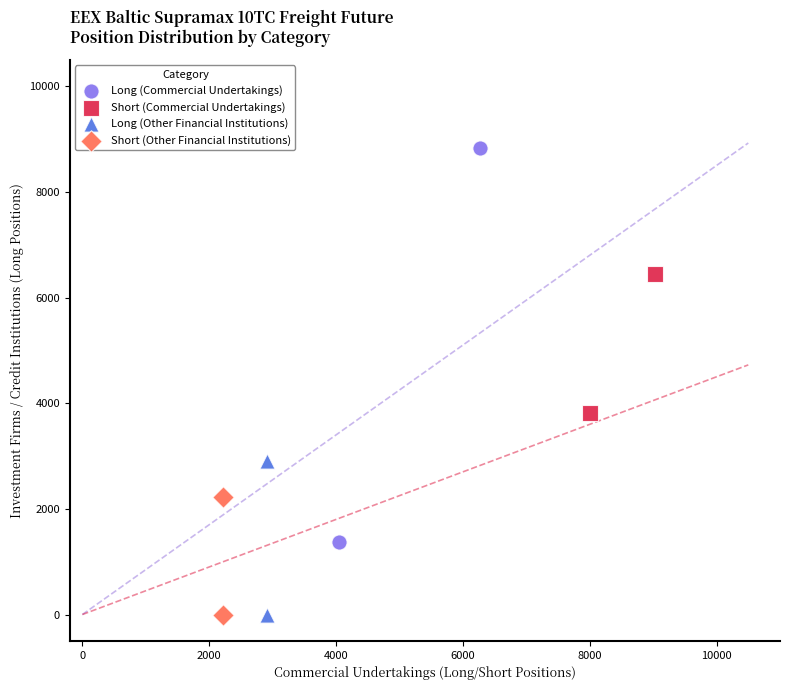

Which series reaches the maximum Y coordinate?

Long (Commercial Undertakings)